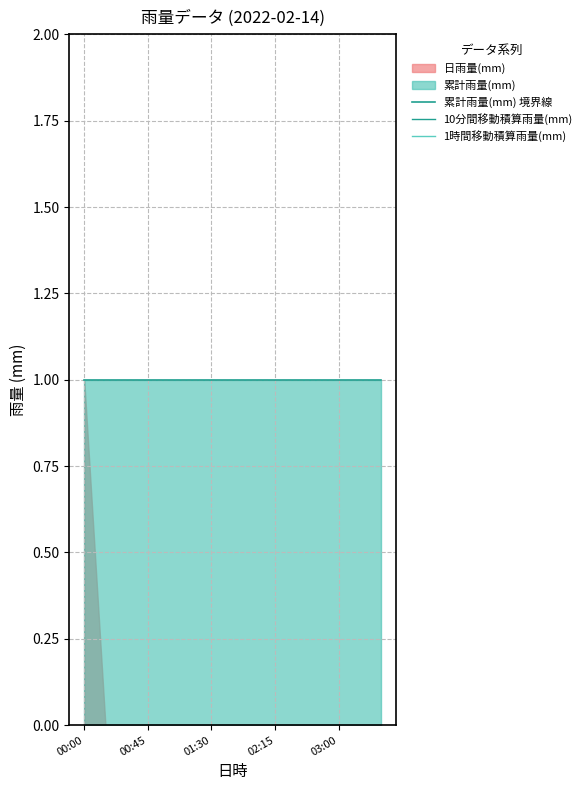

Reading left to right, list all the values displayed in this chart.

累計雨量(mm) 境界線: 1	1	1	1	1	1	1	1	1	1	1	1	1	1	1
10分間移動積算雨量(mm): 0	0	0	0	0	0	0	0	0	0	0	0	0	0	0
1時間移動積算雨量(mm): 0	0	0	0	0	0	0	0	0	0	0	0	0	0	0